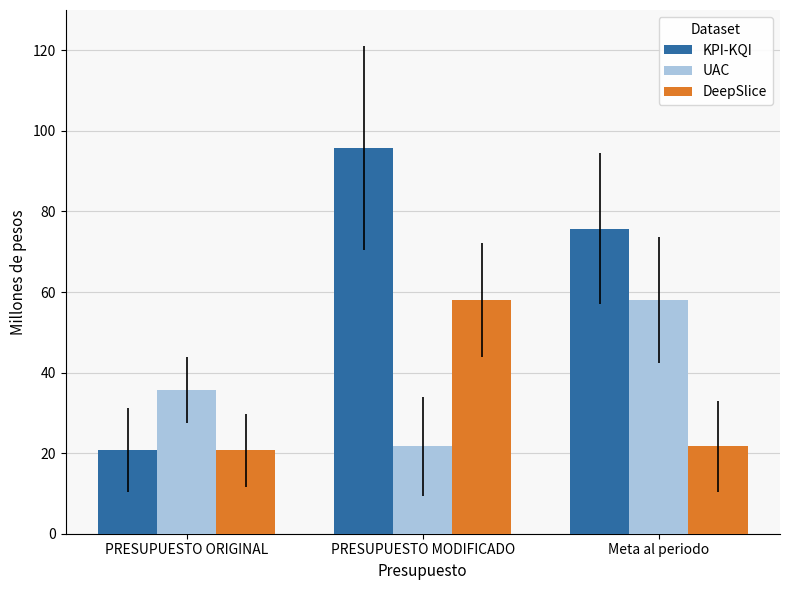

How many bars are there in each group?

3